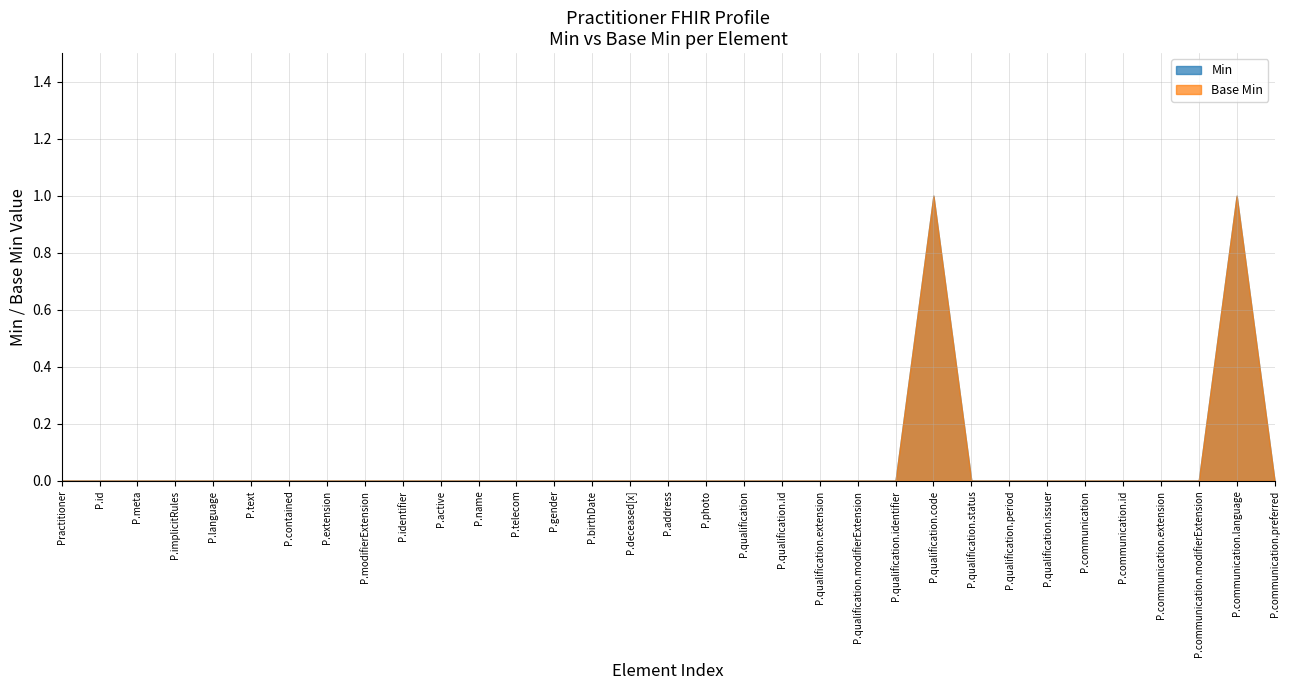

Does the chart have visible grid lines?

Yes